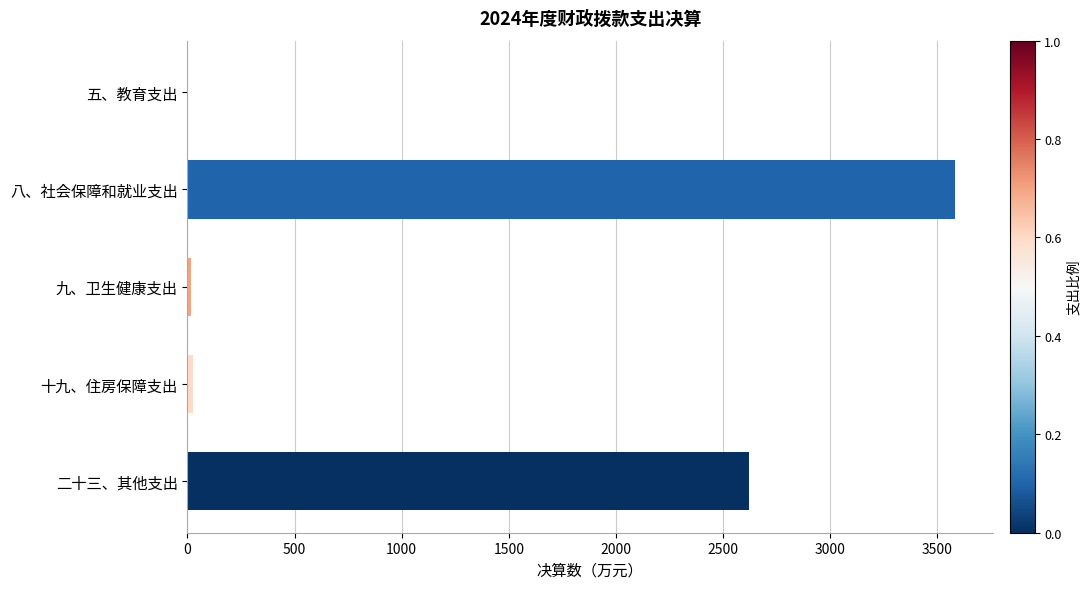

What is the sum of the values at 二十三、其他支出 and 八、社会保障和就业支出?

6203.1